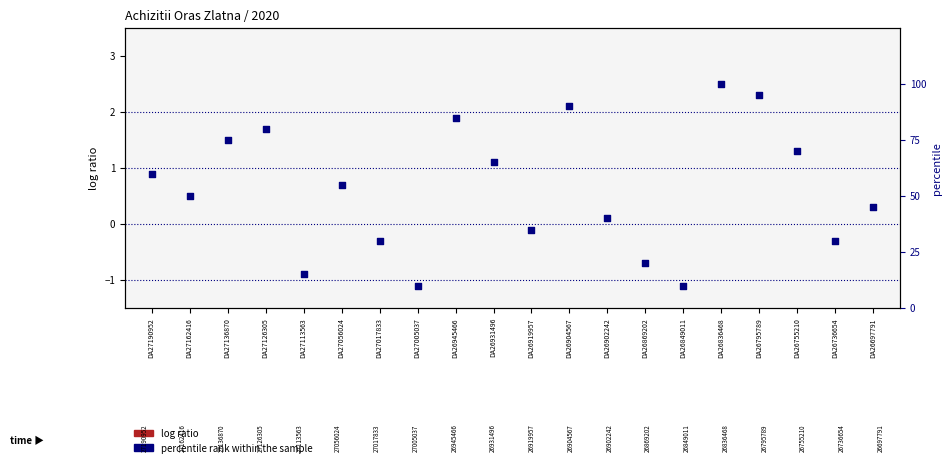

Is the value of log ratio at DA26736654 greater than the value of percentile rank within the sample at DA27126305?

No